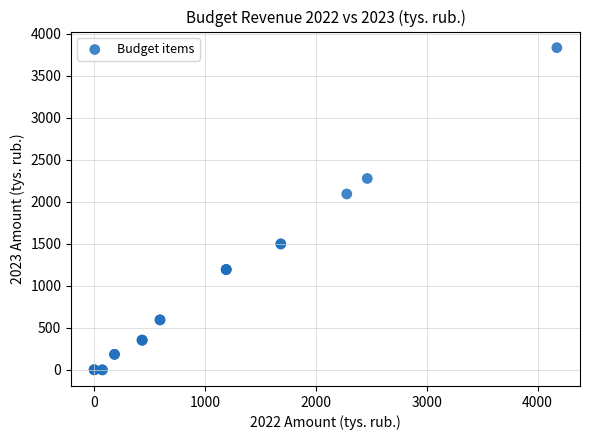

What Y value in the scatter plot is closest to 1918?

2094.4